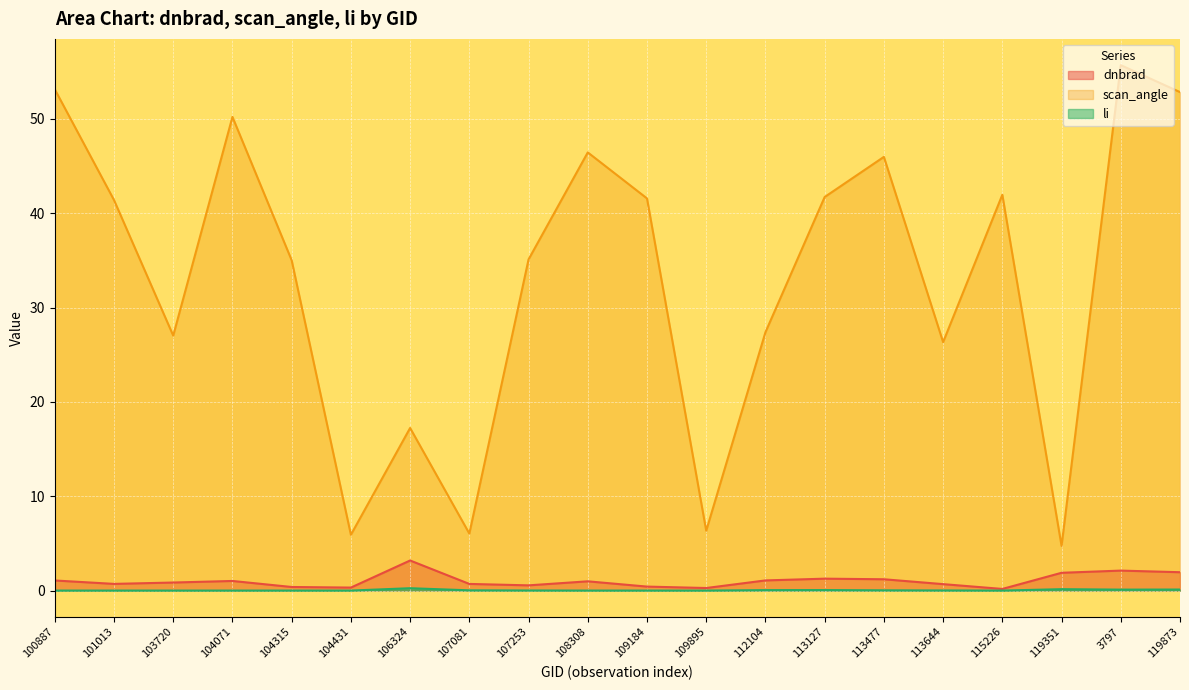

At which category does li reach its first local valley?

103720